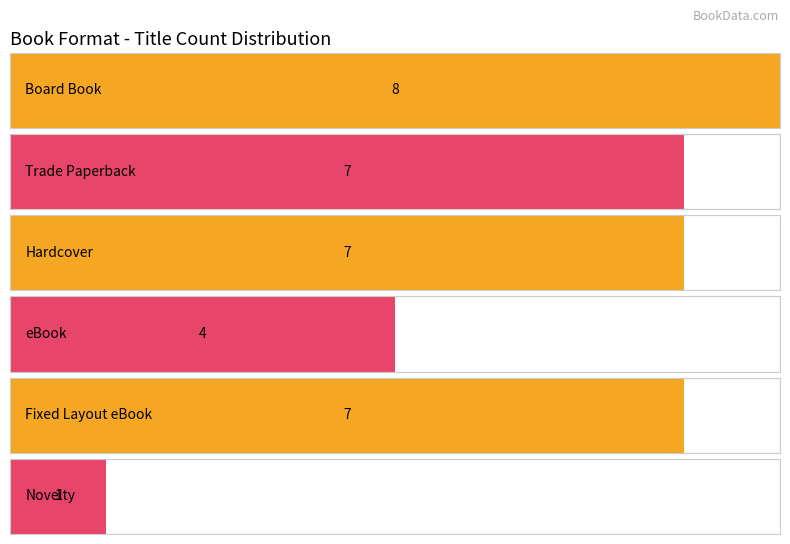

What position from the left is eBook?

4